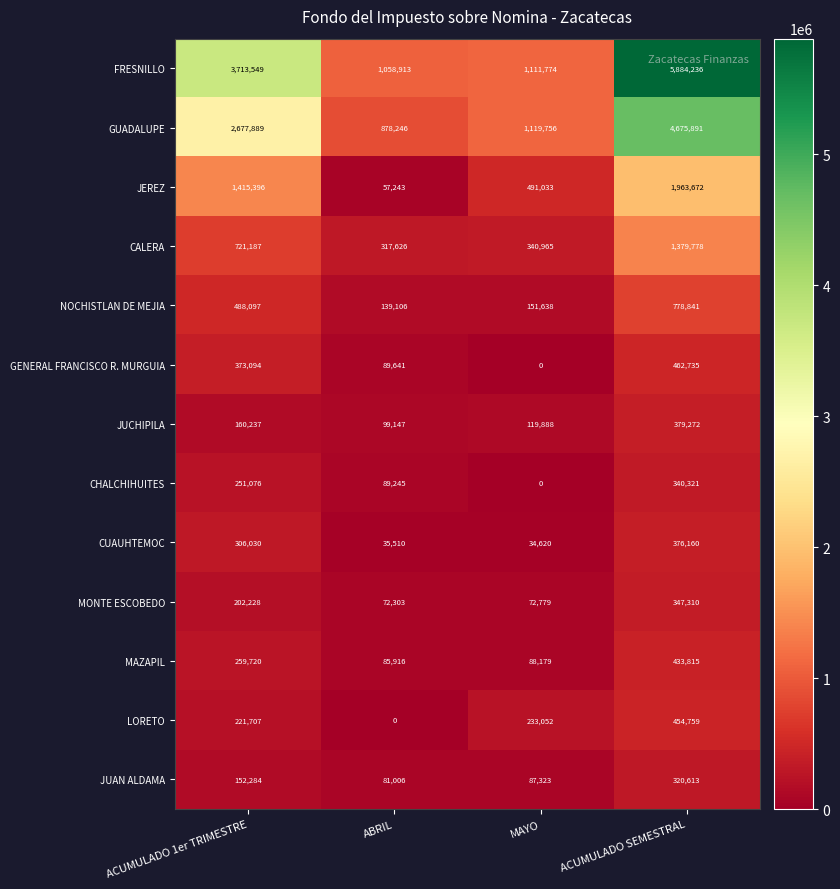

How many series are shown in this chart?

13